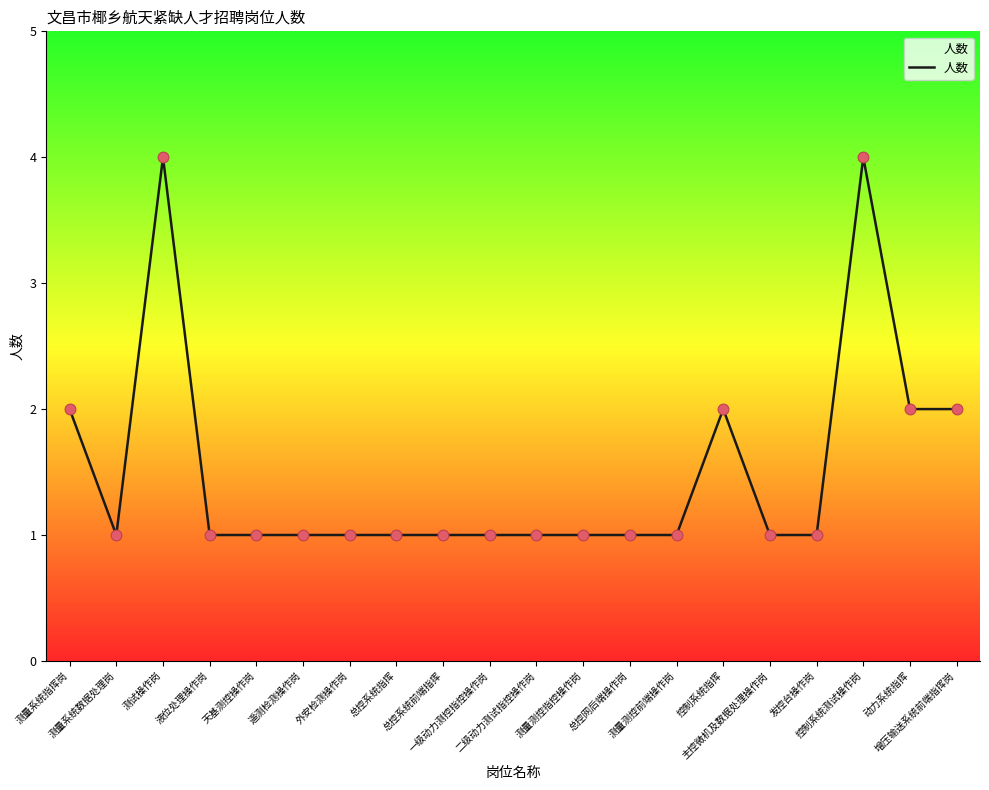

What is the change in value from 外安检测操作岗 to 增压输送系统前端指挥岗?

+1